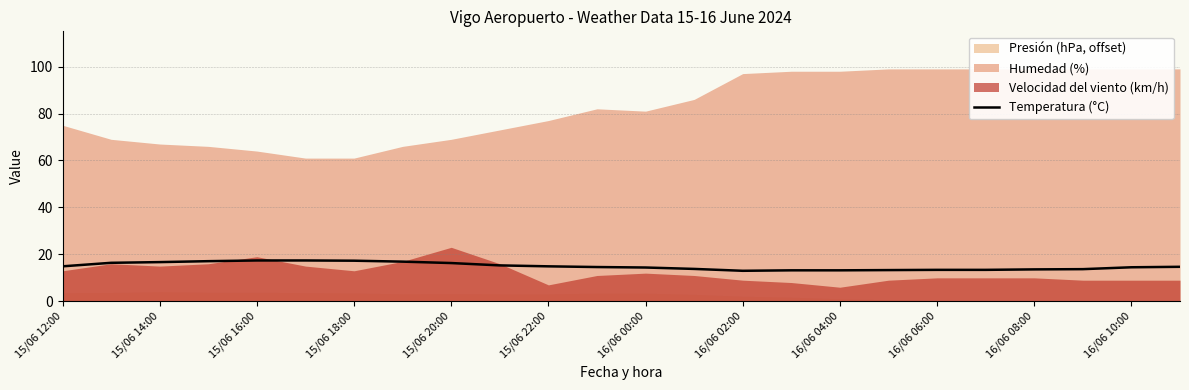

The Temperatura (°C) series shows 13.0 at 16/06 02:00. True or false?

True